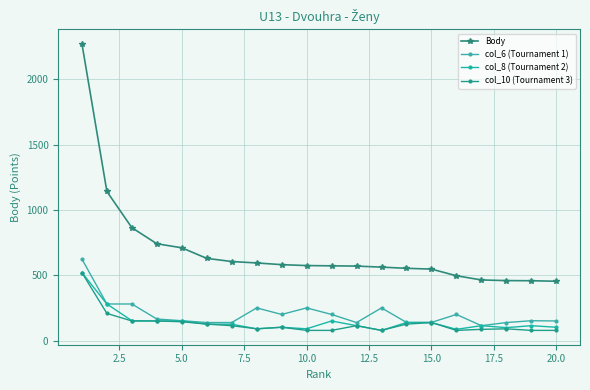

What is the lowest value of the Body series?

454